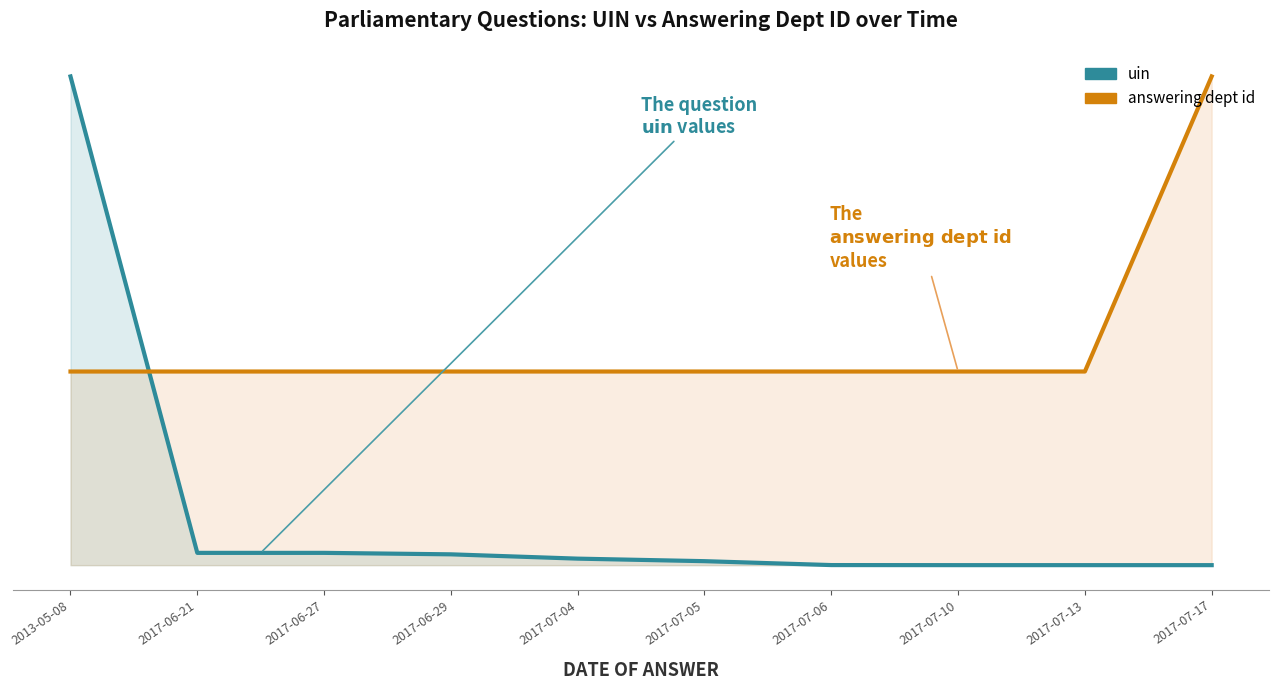

At which category does the chart reach its peak across all series?

2013-05-08